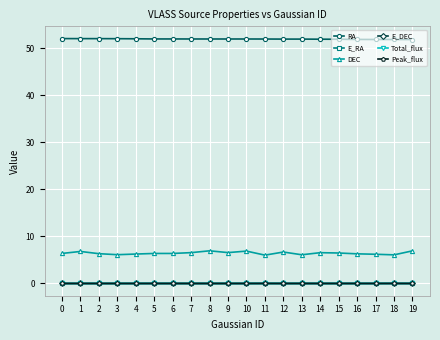

How many series are shown in this chart?

6